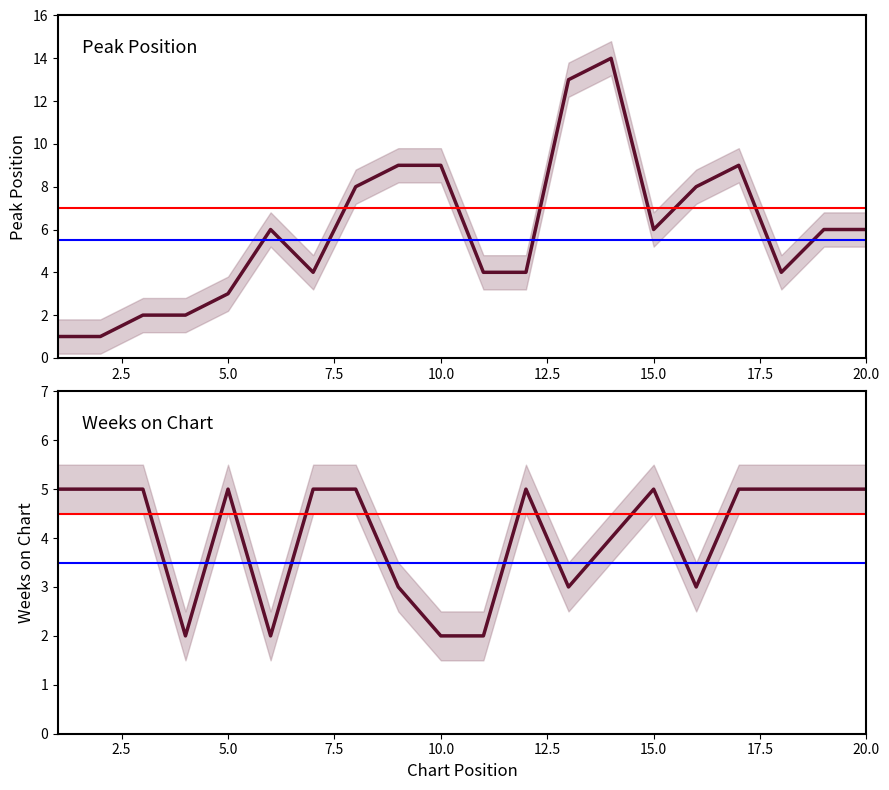

True or false: Peak Position and Weeks on Chart cross at least once.

True